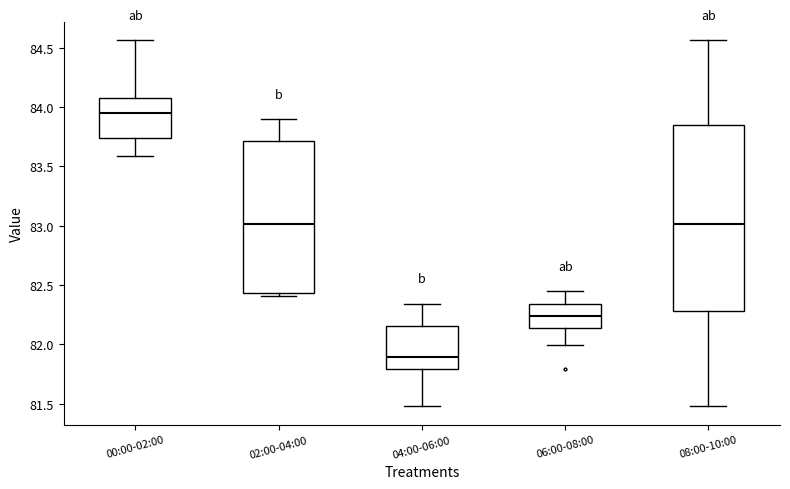

Reading left to right, transcribe this box plot: for each box, give where its median line is, the range the box spans, and where its two whiskers end, as read against the y-axis. The values are not printed on the chart, so give them approximately, as read against the axis.

00:00-02:00: median 83.95, box 83.75 to 84.10, whiskers 83.60 to 84.55
02:00-04:00: median 83.00, box 82.45 to 83.70, whiskers 82.40 to 83.90
04:00-06:00: median 81.90, box 81.80 to 82.15, whiskers 81.50 to 82.35
06:00-08:00: median 82.25, box 82.15 to 82.35, whiskers 82.00 to 82.45
08:00-10:00: median 83.00, box 82.30 to 83.85, whiskers 81.50 to 84.55